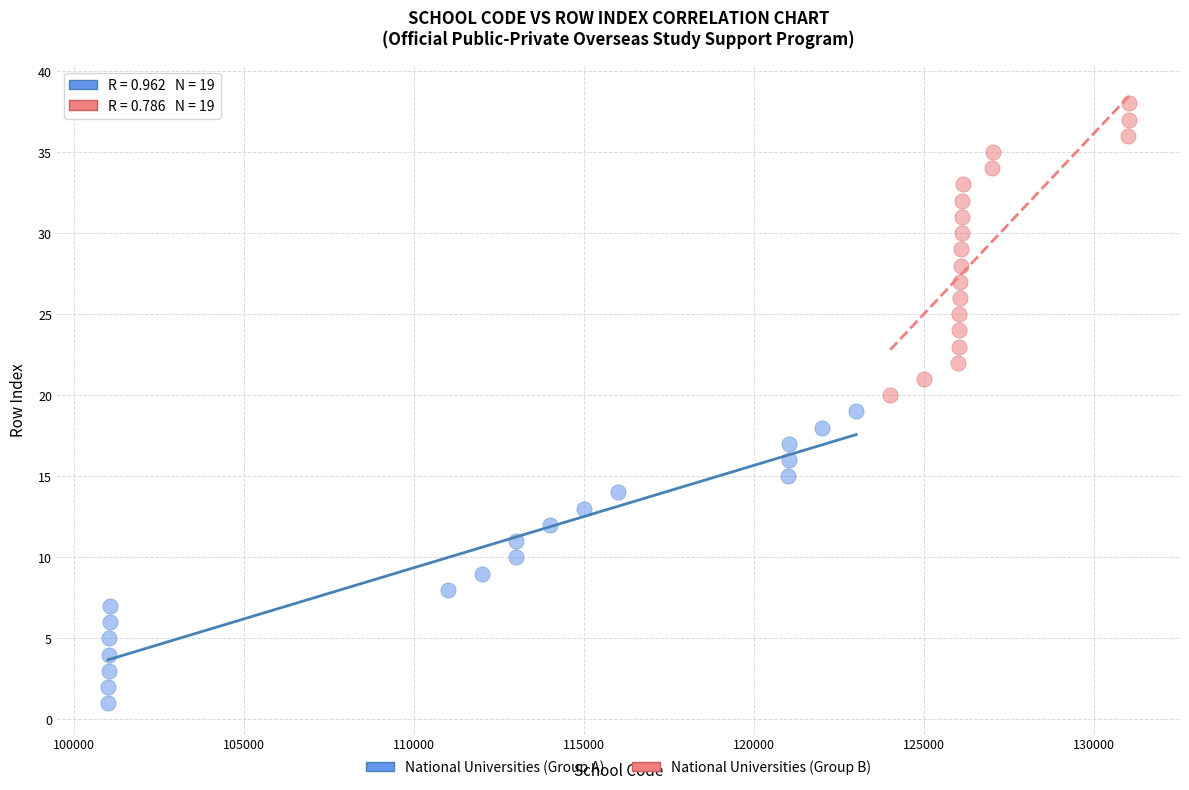

Which series contains the lowest Y value?

National Universities (Group A)